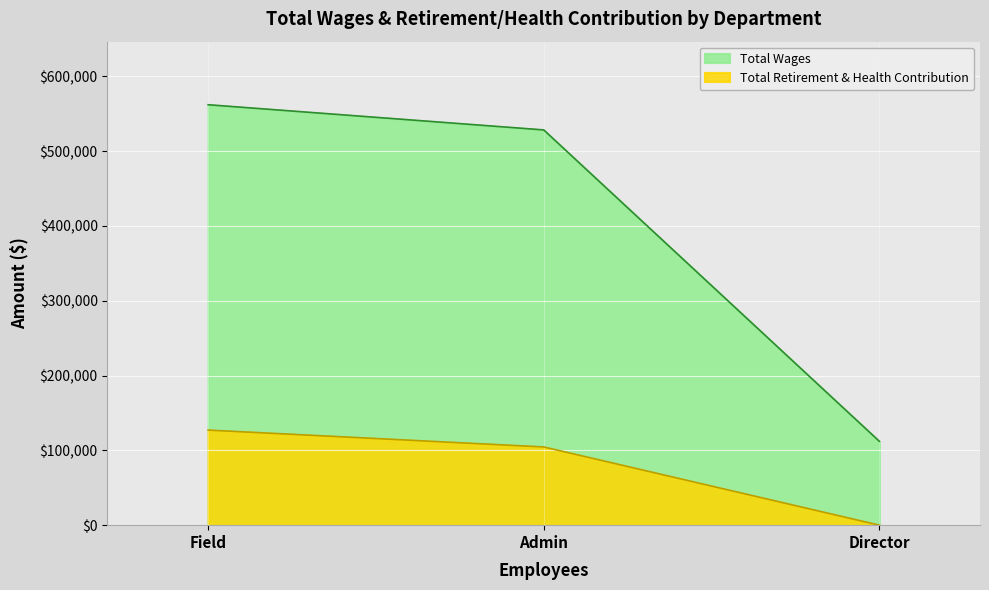

The Total Wages series shows 295205 at Field. True or false?

False